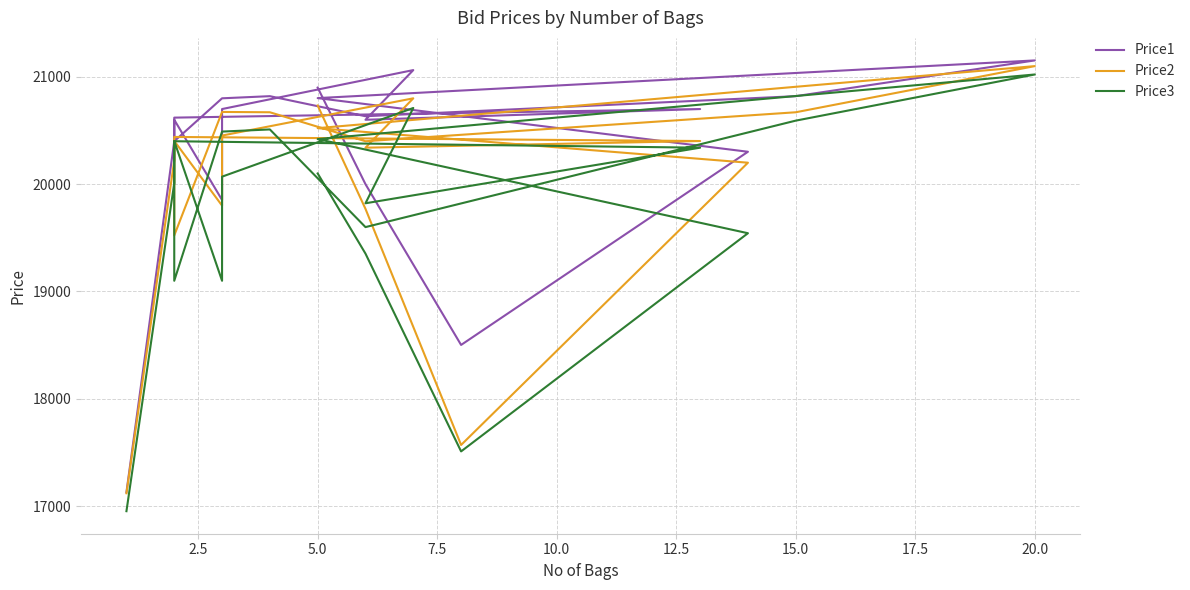

Rank the series by their maximum value, from lowest to highest.

Price3, Price2, Price1